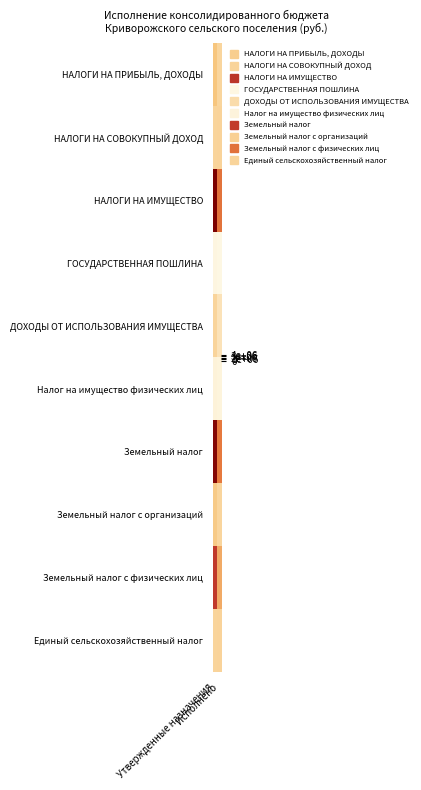

Reading right to left, transcribe all the data shown in this chart.

НАЛОГИ НА ПРИБЫЛЬ, ДОХОДЫ: Исполнено=679299.0	Утвержденные назначения=958900.0
НАЛОГИ НА СОВОКУПНЫЙ ДОХОД: Исполнено=715891.1	Утвержденные назначения=698600.0
НАЛОГИ НА ИМУЩЕСТВО: Исполнено=2139259.7	Утвержденные назначения=3990000.0
ГОСУДАРСТВЕННАЯ ПОШЛИНА: Исполнено=40350.0	Утвержденные назначения=62800.0
ДОХОДЫ ОТ ИСПОЛЬЗОВАНИЯ ИМУЩЕСТВА: Исполнено=422147.6	Утвержденные назначения=692700.0
Налог на имущество физических лиц: Исполнено=106160.4	Утвержденные назначения=128100.0
Земельный налог: Исполнено=2033099.2	Утвержденные назначения=3861900.0
Земельный налог с организаций: Исполнено=684418.2	Утвержденные назначения=877500.0
Земельный налог с физических лиц: Исполнено=1348681.1	Утвержденные назначения=2984400.0
Единый сельскохозяйственный налог: Исполнено=715891.1	Утвержденные назначения=698600.0